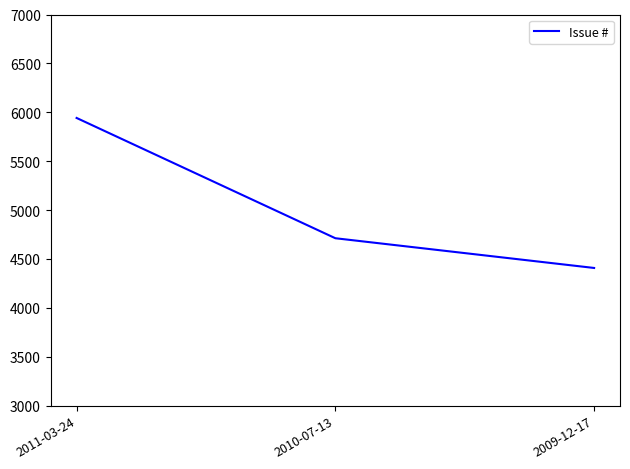

List the labels in order of value, smallest first.

2009-12-17, 2010-07-13, 2011-03-24